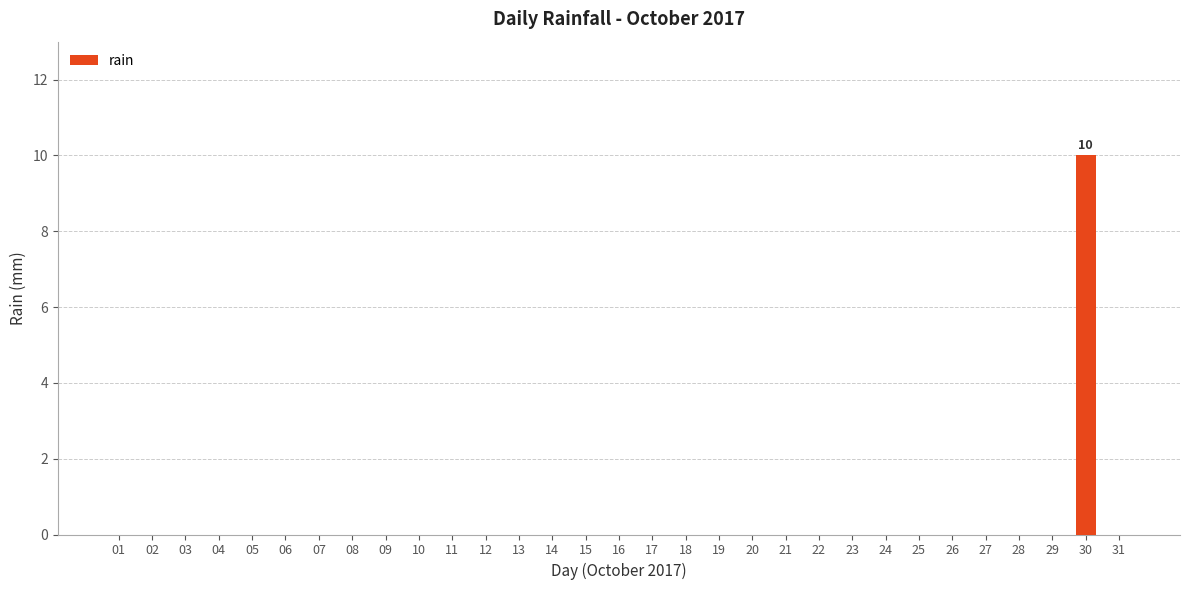

What is the change in value from 13 to 30?

+10